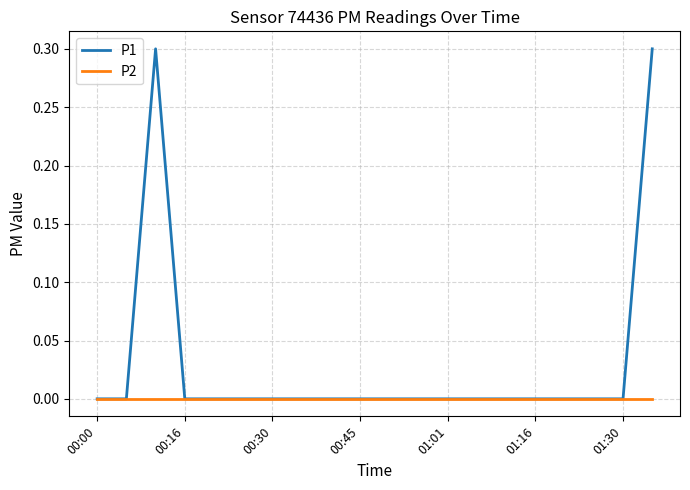

List the series in order of their overall mean, highest first.

P1, P2